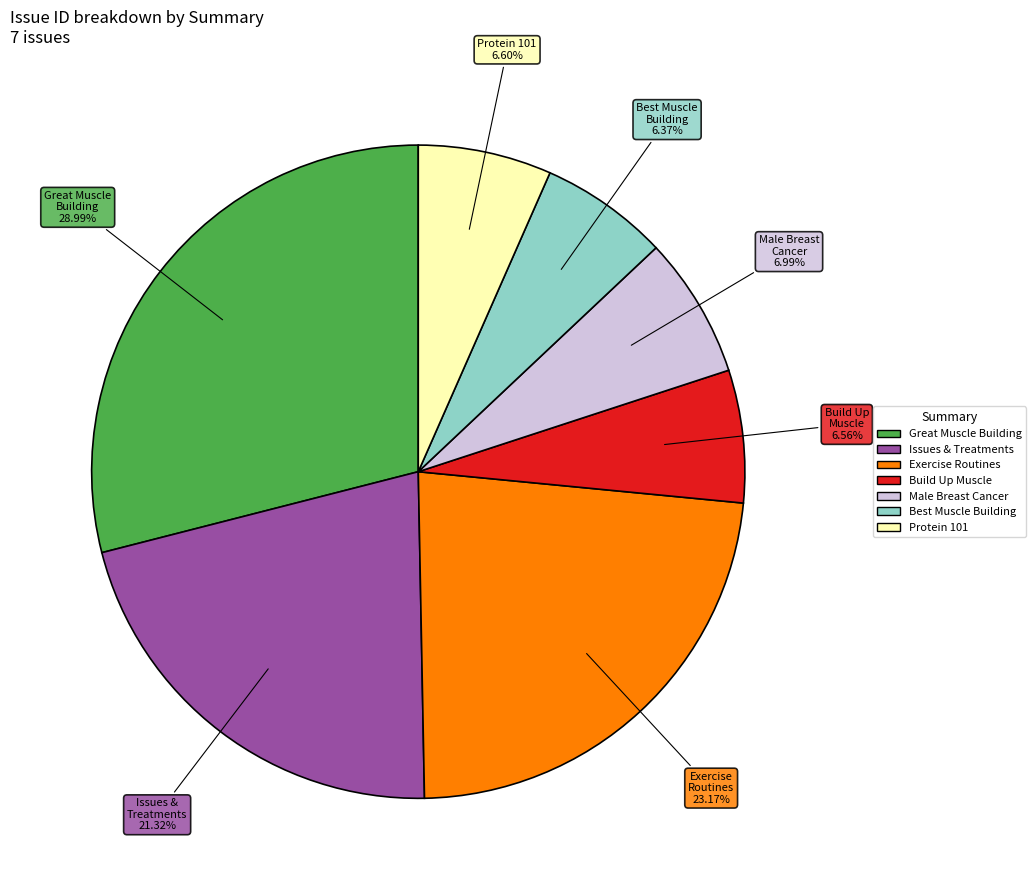

Does any single category account for the majority?

No